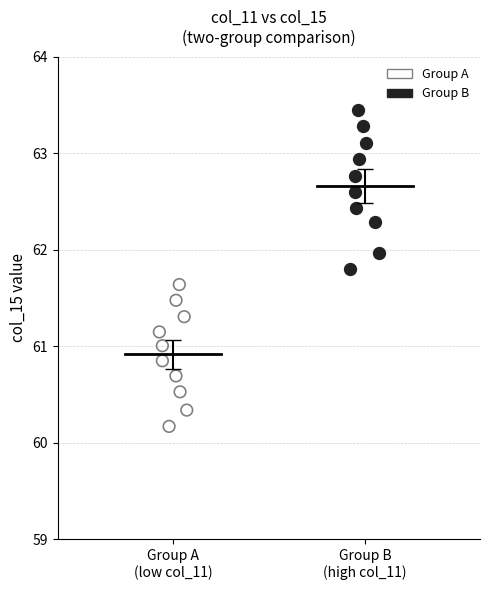

Which series reaches the maximum Y coordinate?

Group B